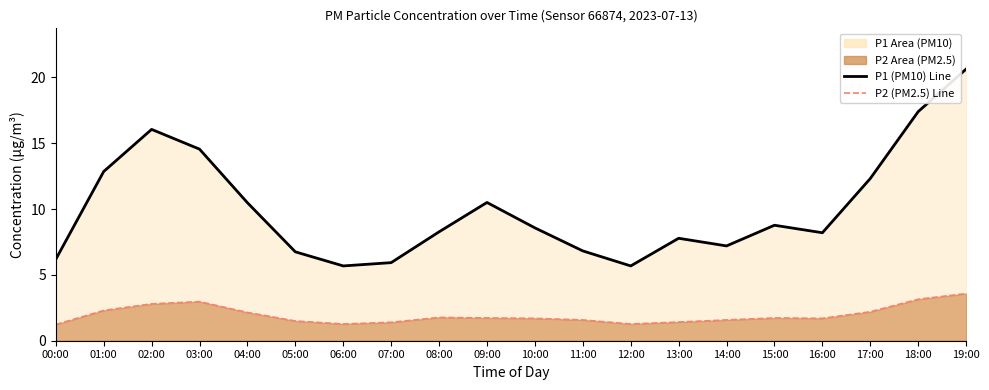

Between 08:00 and 14:00, which series saw the biggest shift?

P1 (PM10)